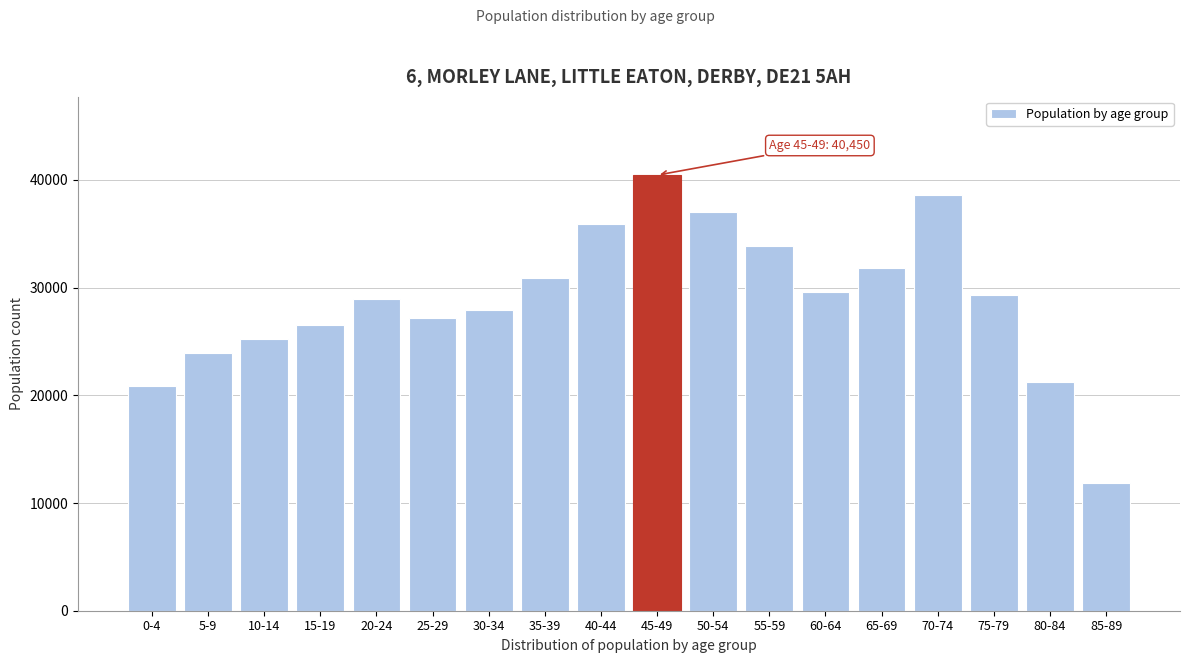

Reading left to right, what are all the values shown in this chart?

20885	23952	25270	26559	28903	27149	27952	30937	35900	40450	37011	33827	29578	31842	38635	29345	21203	11890